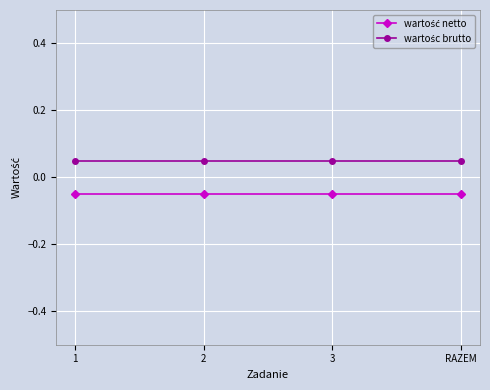

At how many categories does at least one series exceed 0?

4